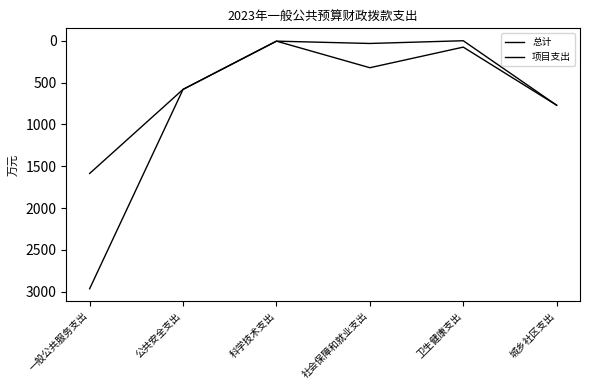

Which series has the largest total across all categories?

总计